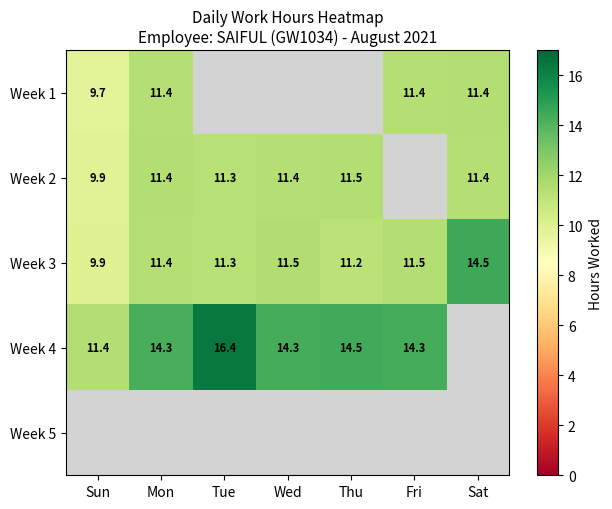

What is the highest value of the Week 4 series?

16.4